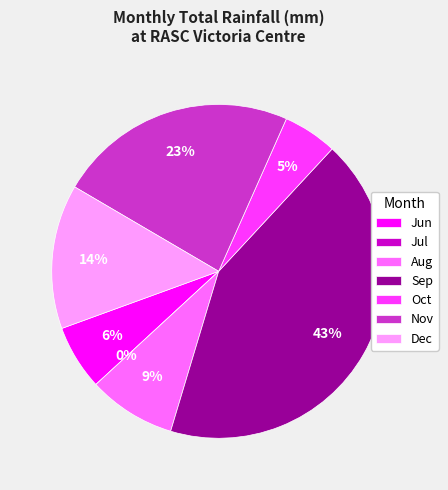

Count the number of slices in the pie.

7